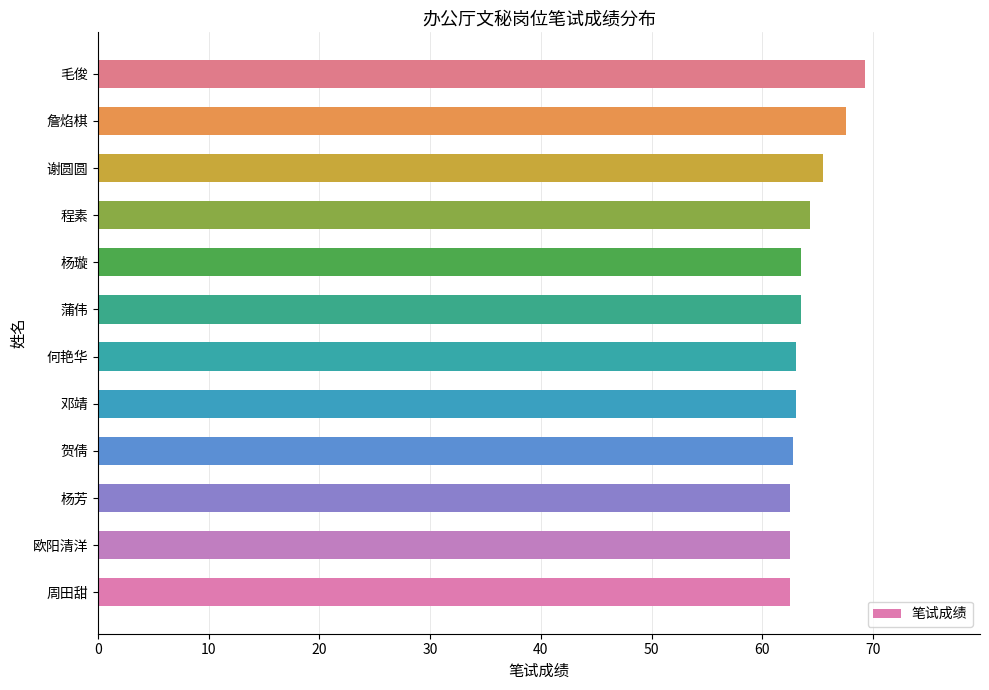

What is the difference between the second highest and second lowest values?

5.0